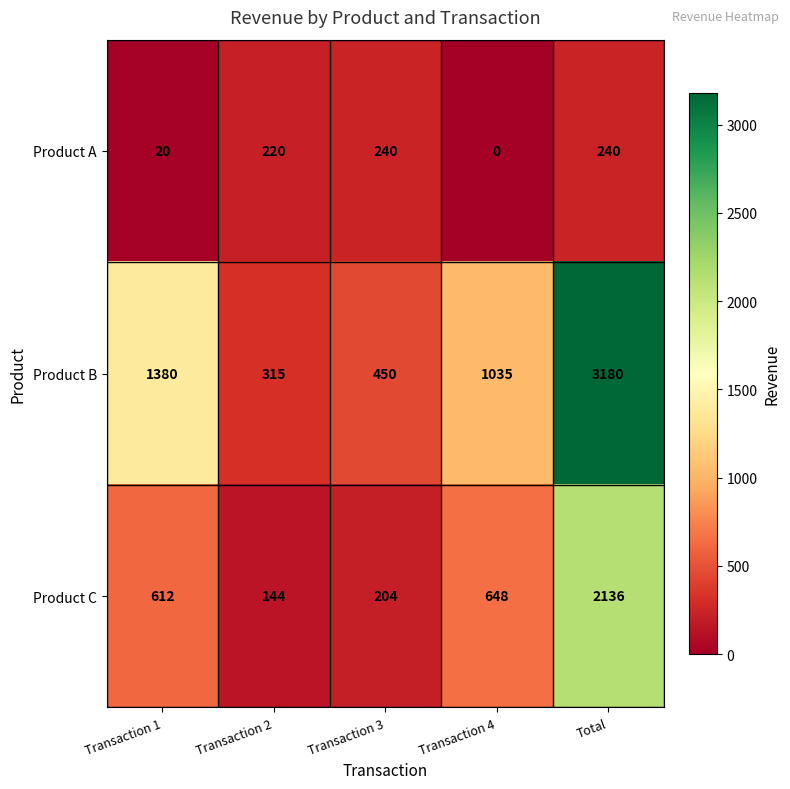

Reading left to right, transcribe all the data shown in this chart.

Product A: 20	220	240	0	240
Product B: 1380	315	450	1035	3180
Product C: 612	144	204	648	2136